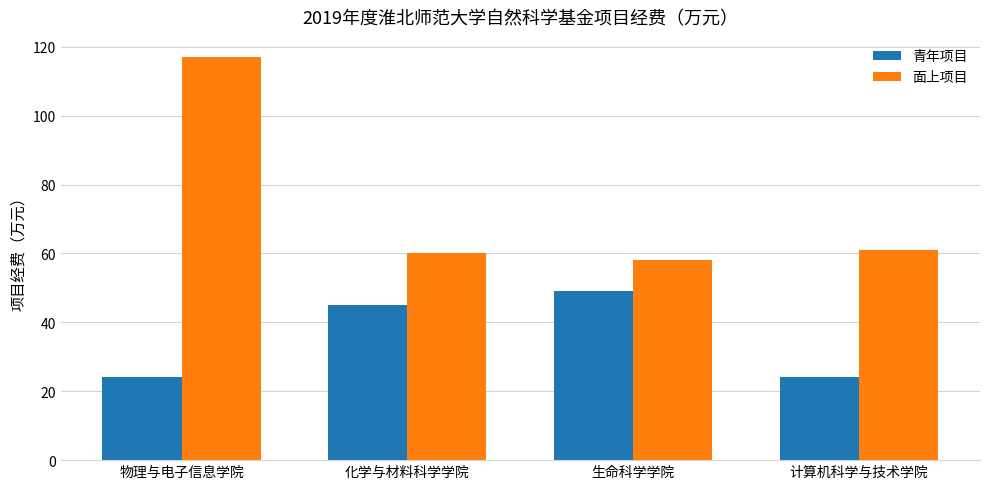

Which label corresponds to the largest value in the chart?

物理与电子信息学院